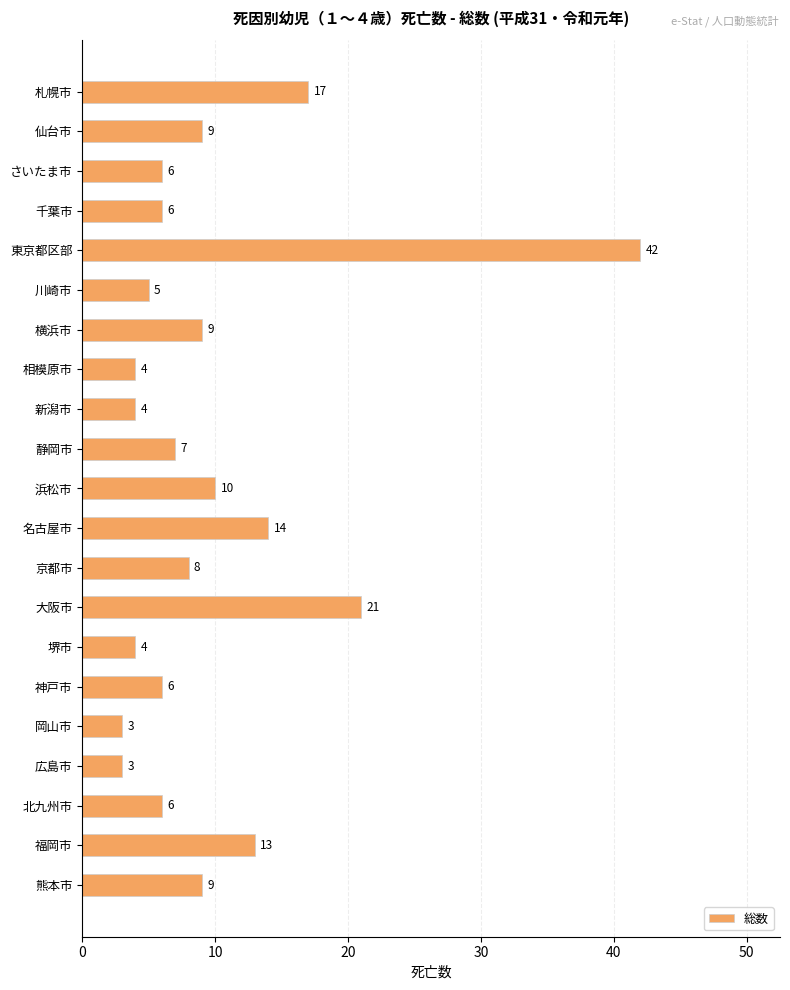

What is the difference between the maximum and minimum values?

39